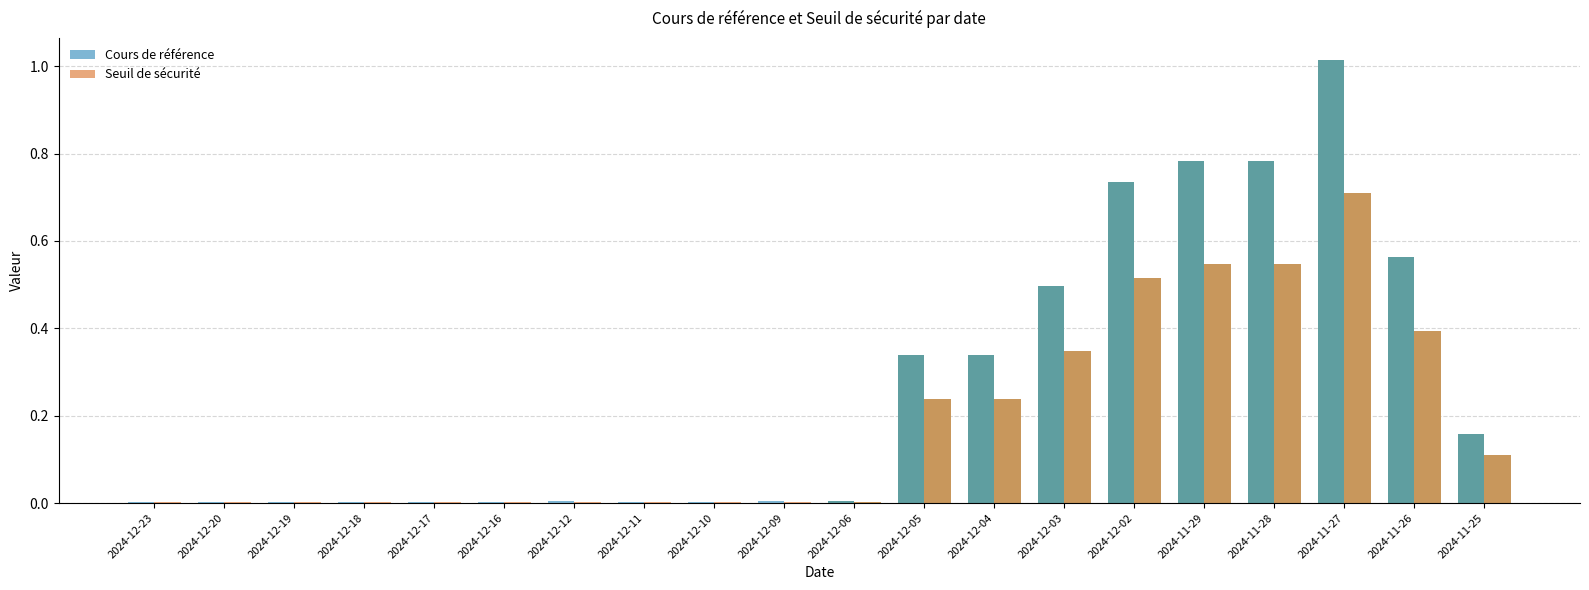

Which series changed the most between 2024-12-12 and 2024-12-04?

Cours de référence